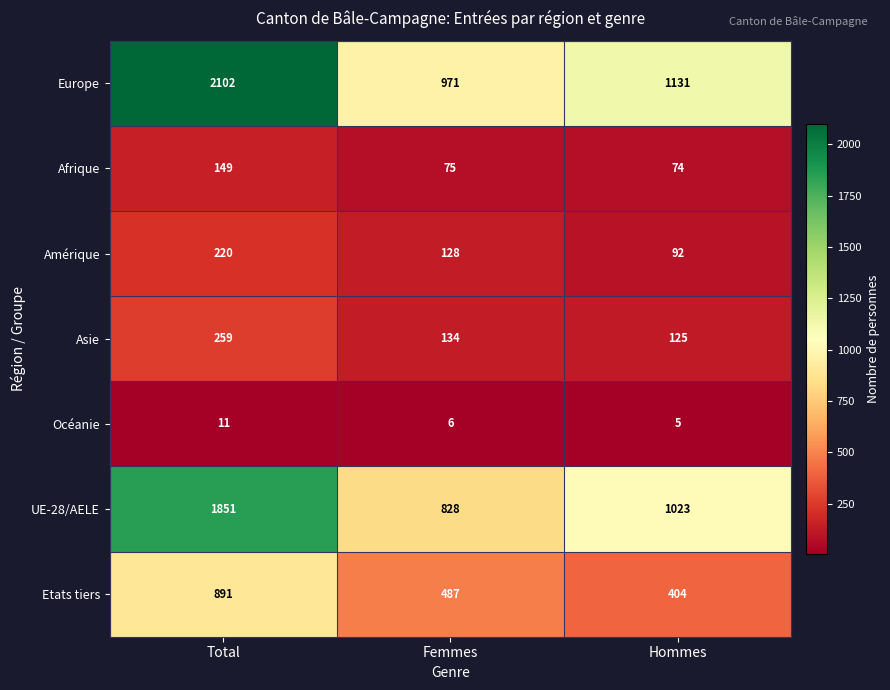

What is the greatest value displayed?

2102